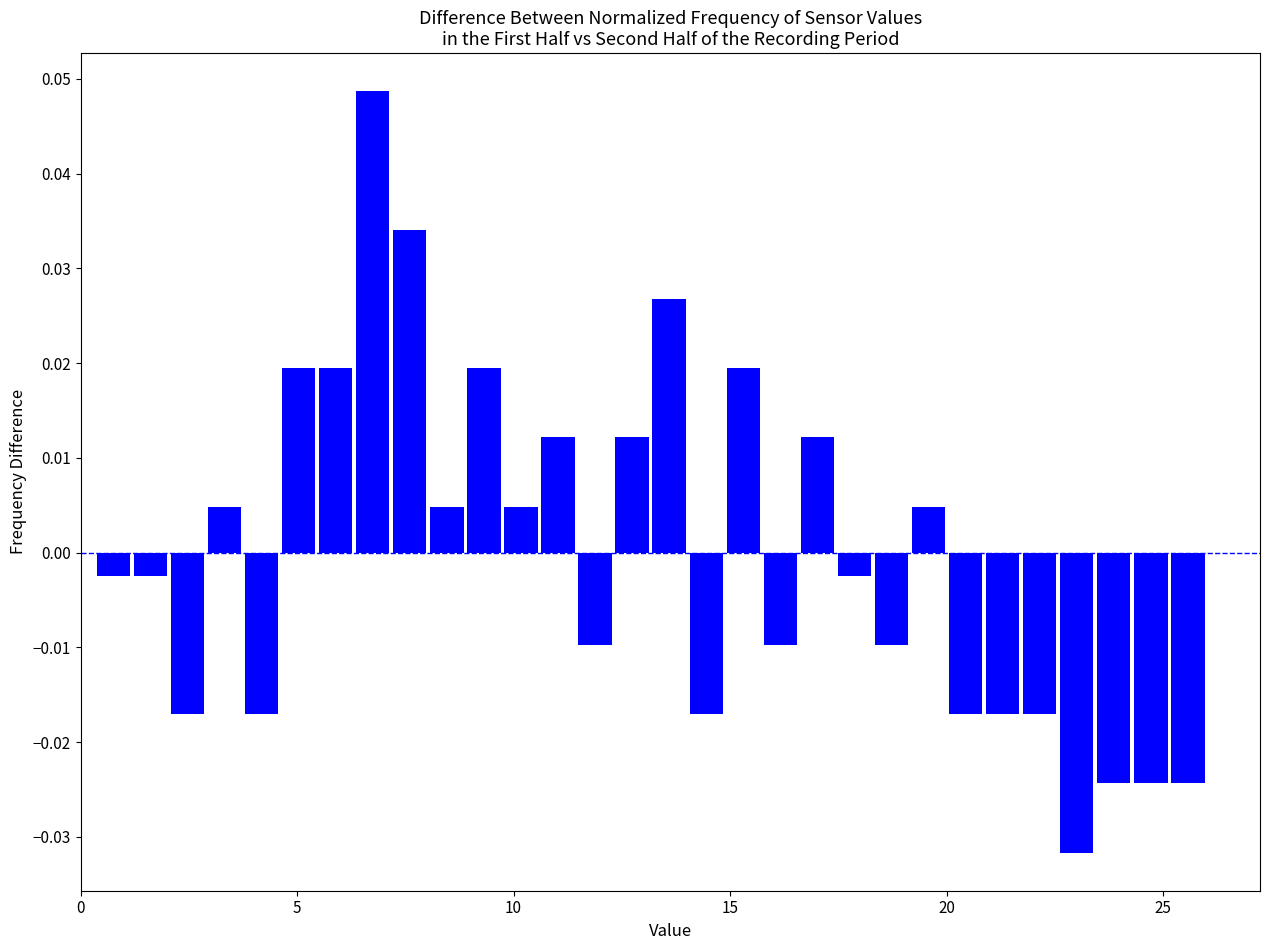

Around what value on the x-axis is the tallest bar? Give the approximate position of its centre, as read against the axis.

6.5